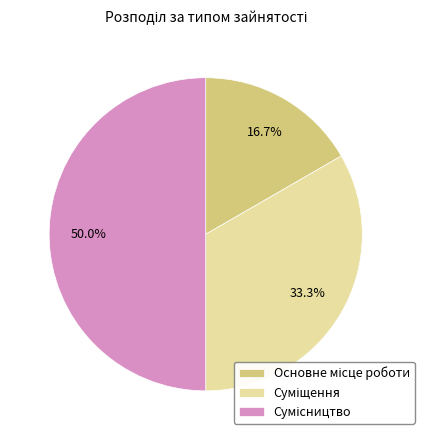

Which slice is the largest?

Сумісництво